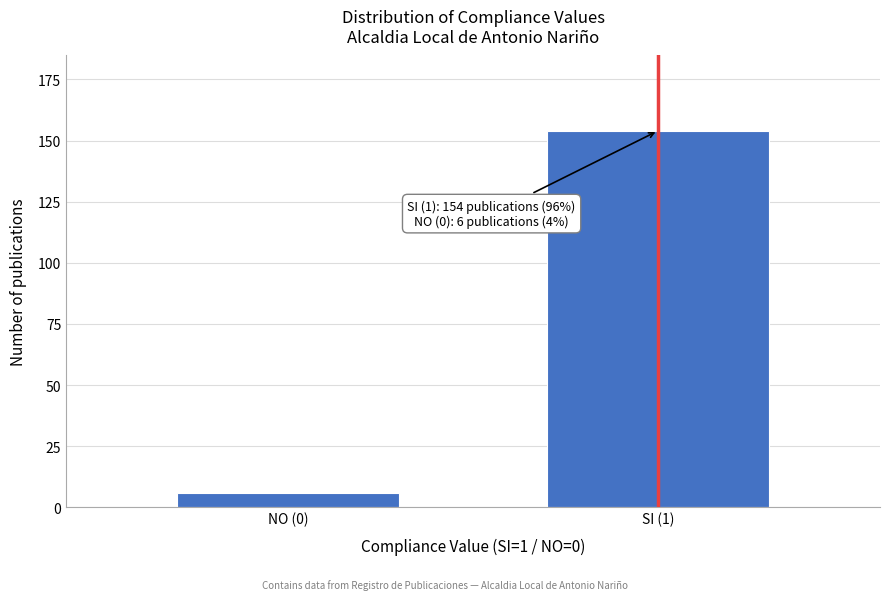

Reading left to right, transcribe all the data shown in this chart.

NO (0)=6	SI (1)=154